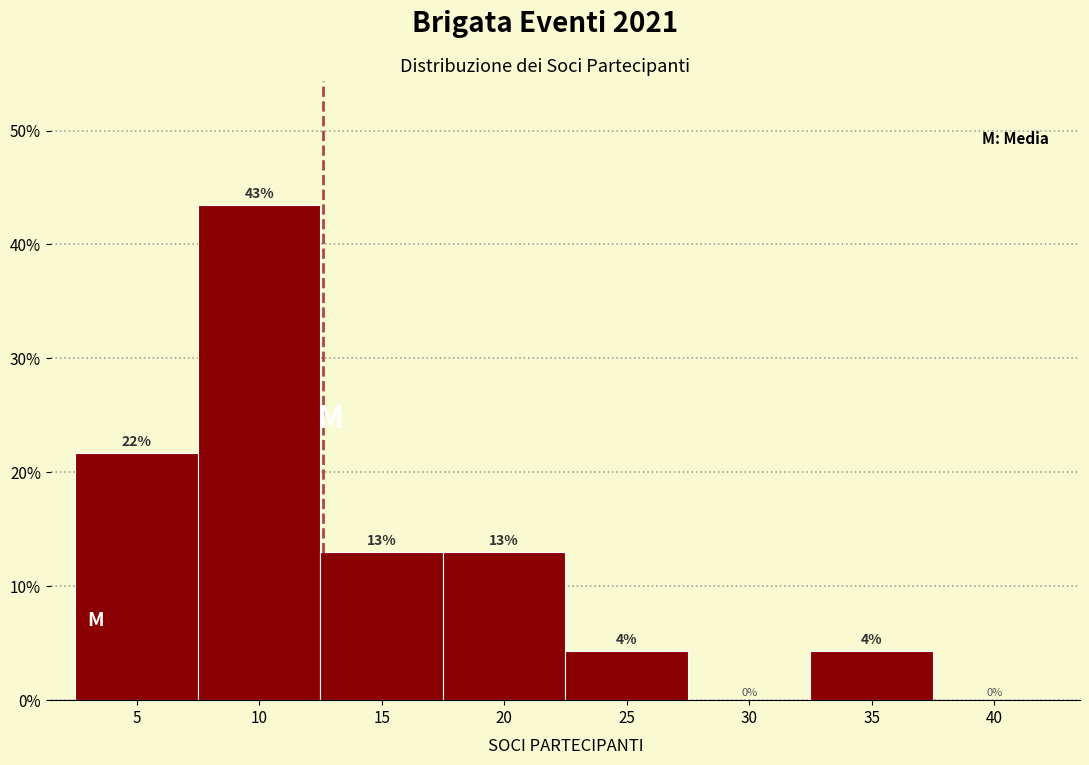

Which has a higher value, 25 or 10?

10